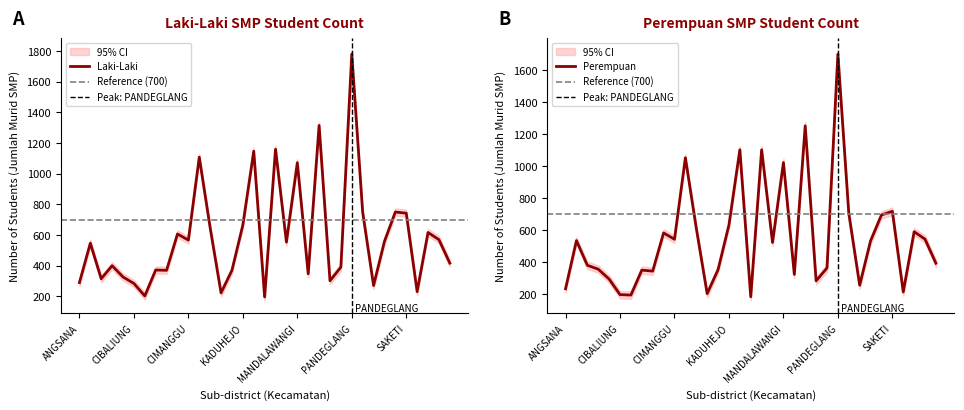

How many data points does each series have?

35